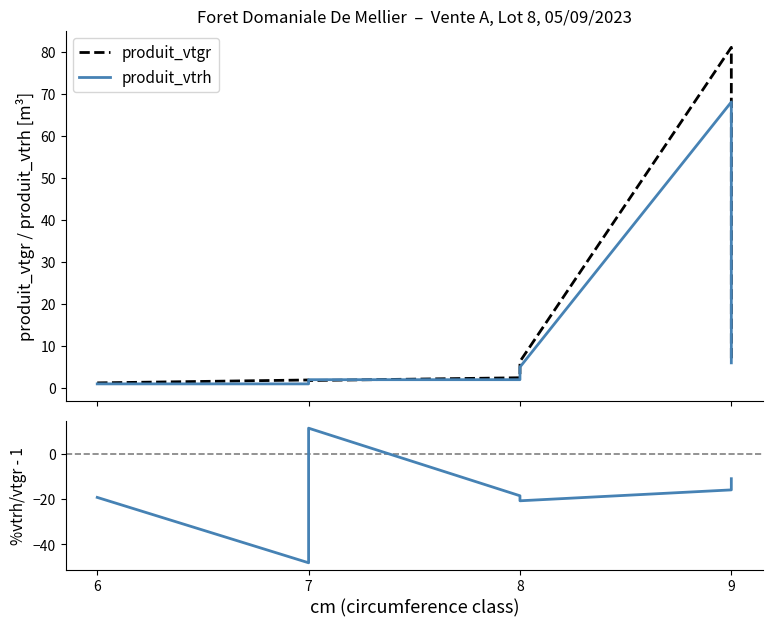

List the series in order of their peak value, highest first.

produit_vtgr, produit_vtrh, %produit_vtrh/produit_vtgr - 1